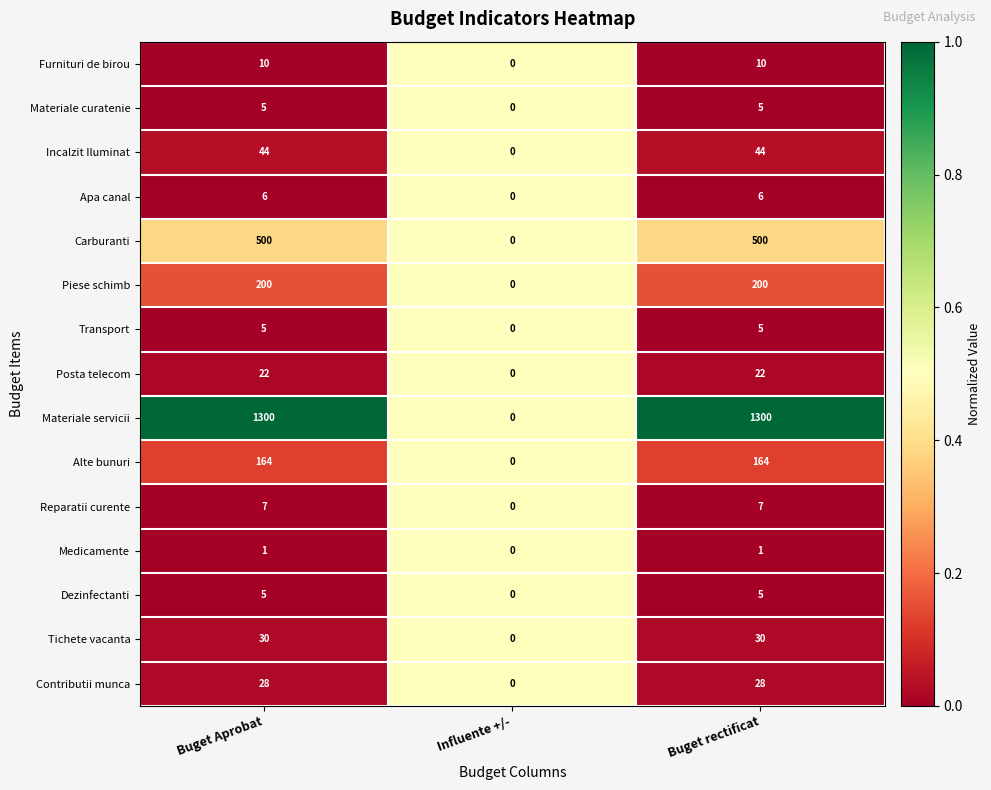

Is it true that Transport equals 0 at Influente +/-?

True